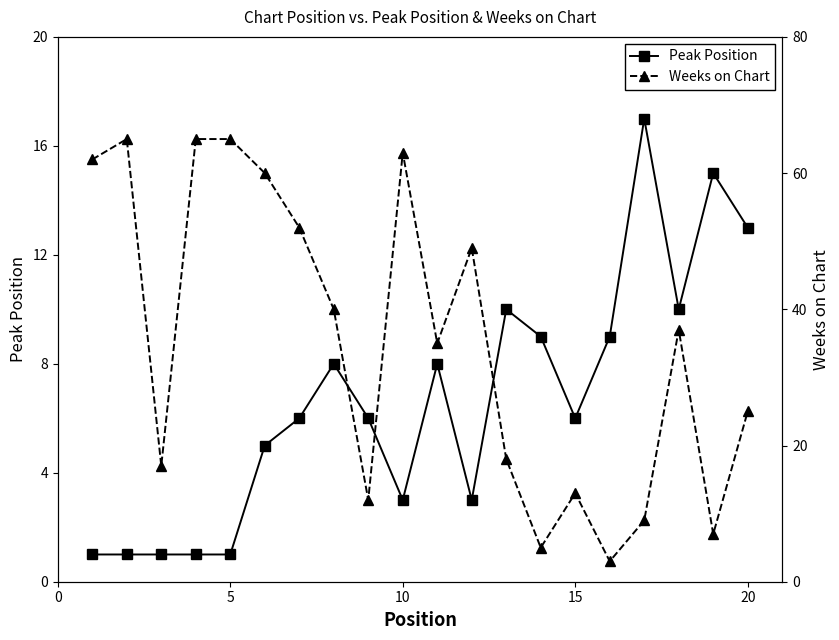

What is the difference between the maximum and second lowest values in the Peak Position series?

16